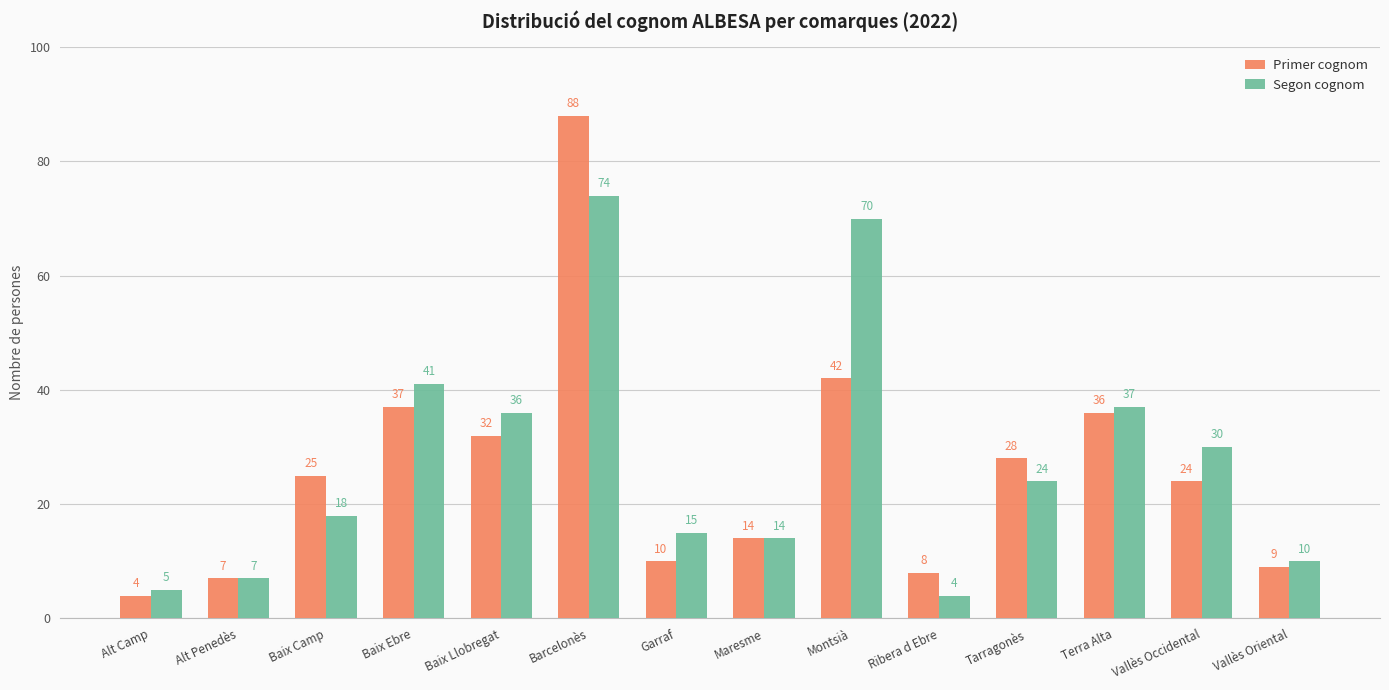

How many bars are there in total?

28